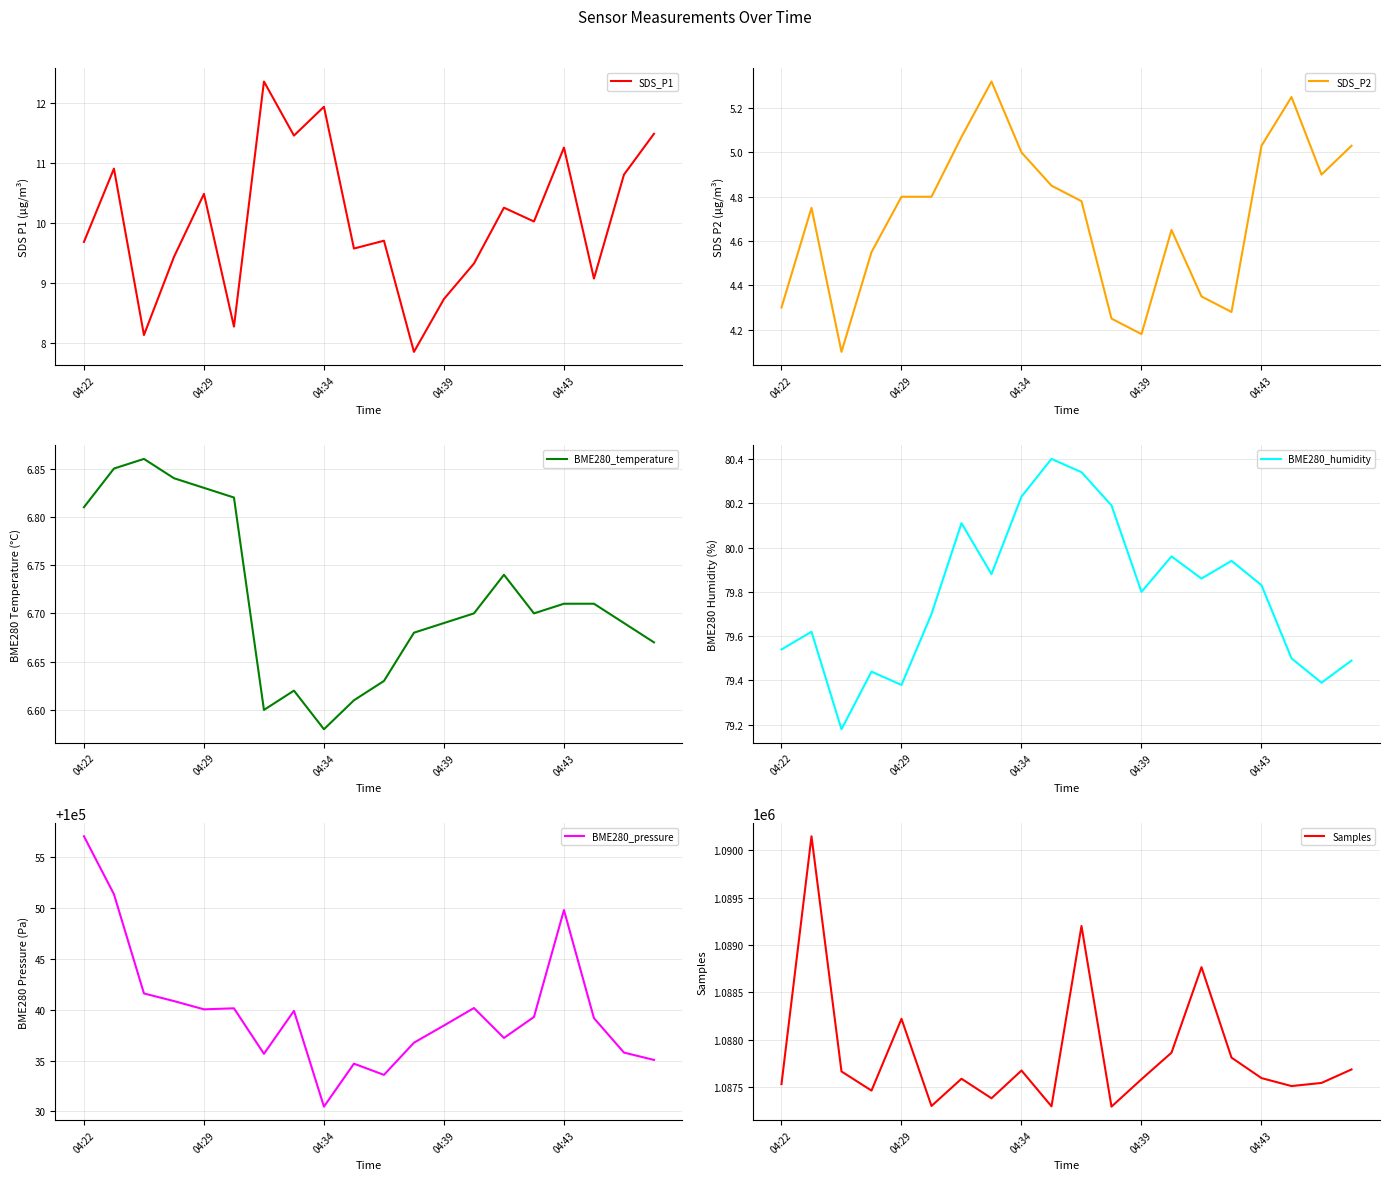

Which series has the largest total across all categories?

Samples